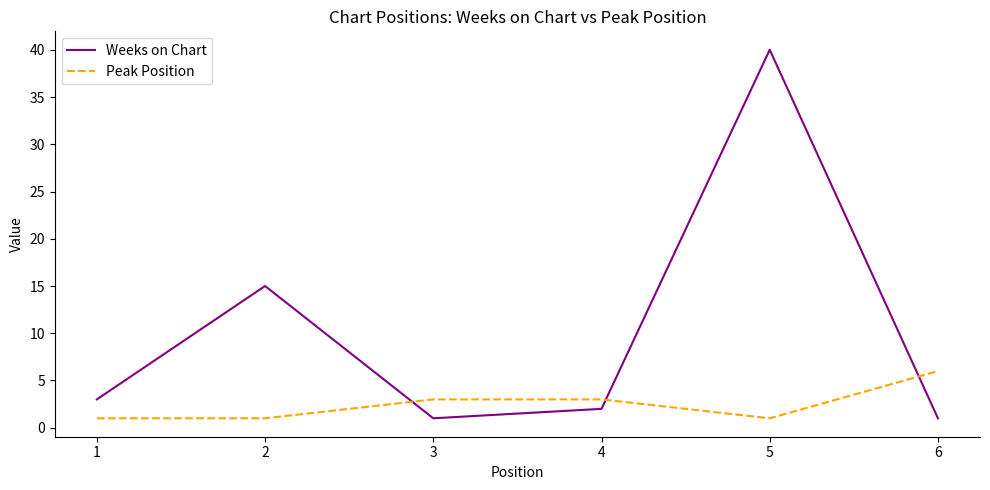

Is it true that Weeks on Chart equals 21 at 2?

False